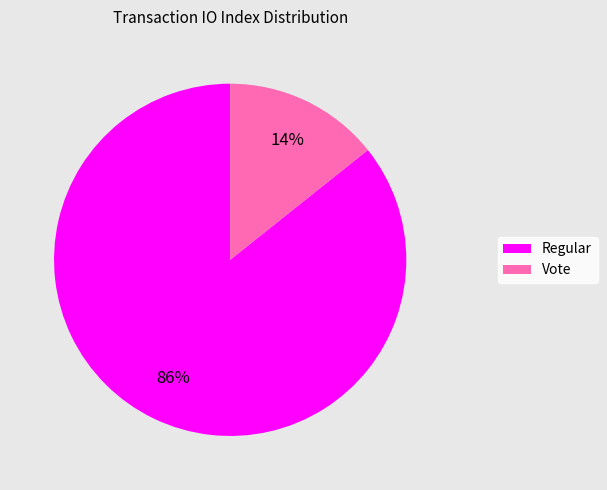

To the nearest percent, what is the average slice percentage?

50%